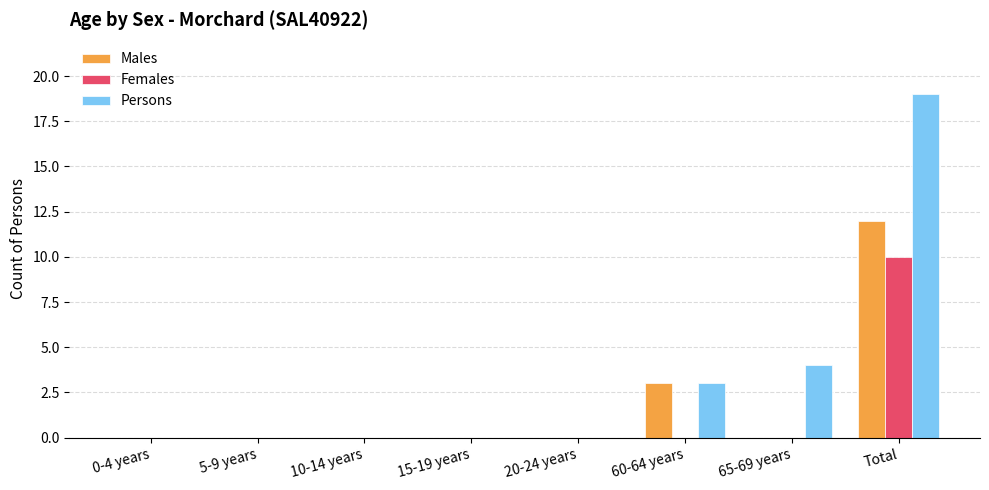

Reading left to right, transcribe all the data shown in this chart.

Males: 0-4 years=0	5-9 years=0	10-14 years=0	15-19 years=0	20-24 years=0	60-64 years=3	65-69 years=0	Total=12
Females: 0-4 years=0	5-9 years=0	10-14 years=0	15-19 years=0	20-24 years=0	60-64 years=0	65-69 years=0	Total=10
Persons: 0-4 years=0	5-9 years=0	10-14 years=0	15-19 years=0	20-24 years=0	60-64 years=3	65-69 years=4	Total=19